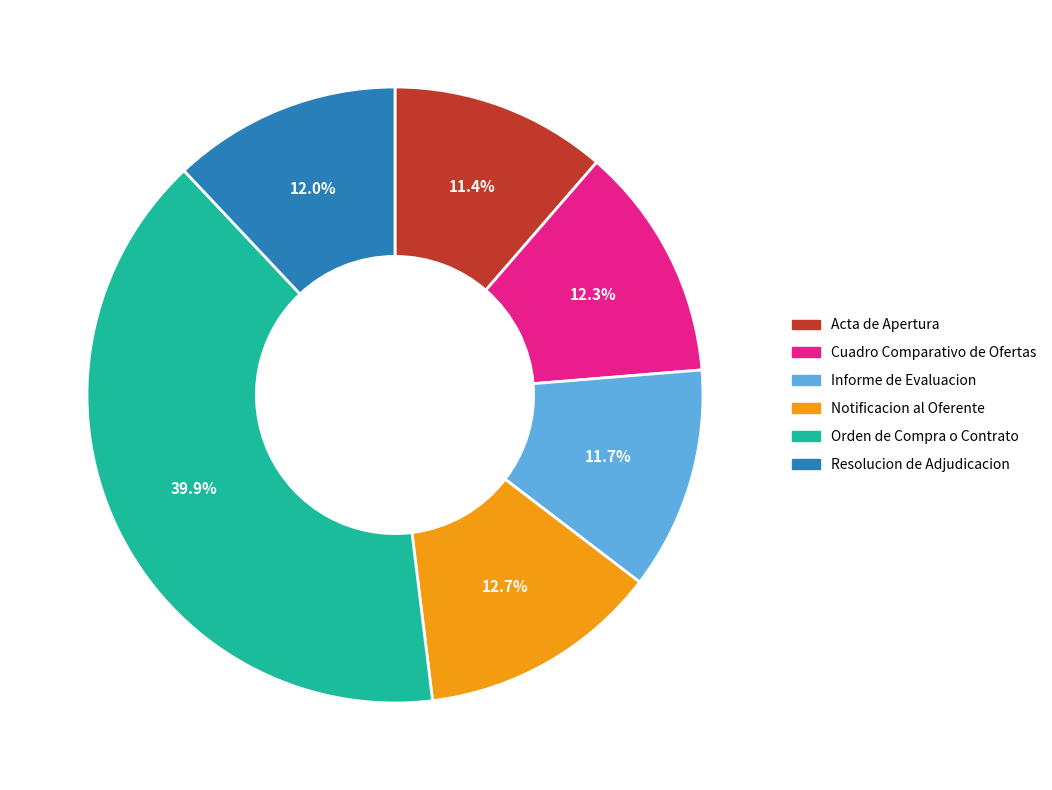

What percentage do Informe de Evaluacion and Notificacion al Oferente together represent?

24.4%